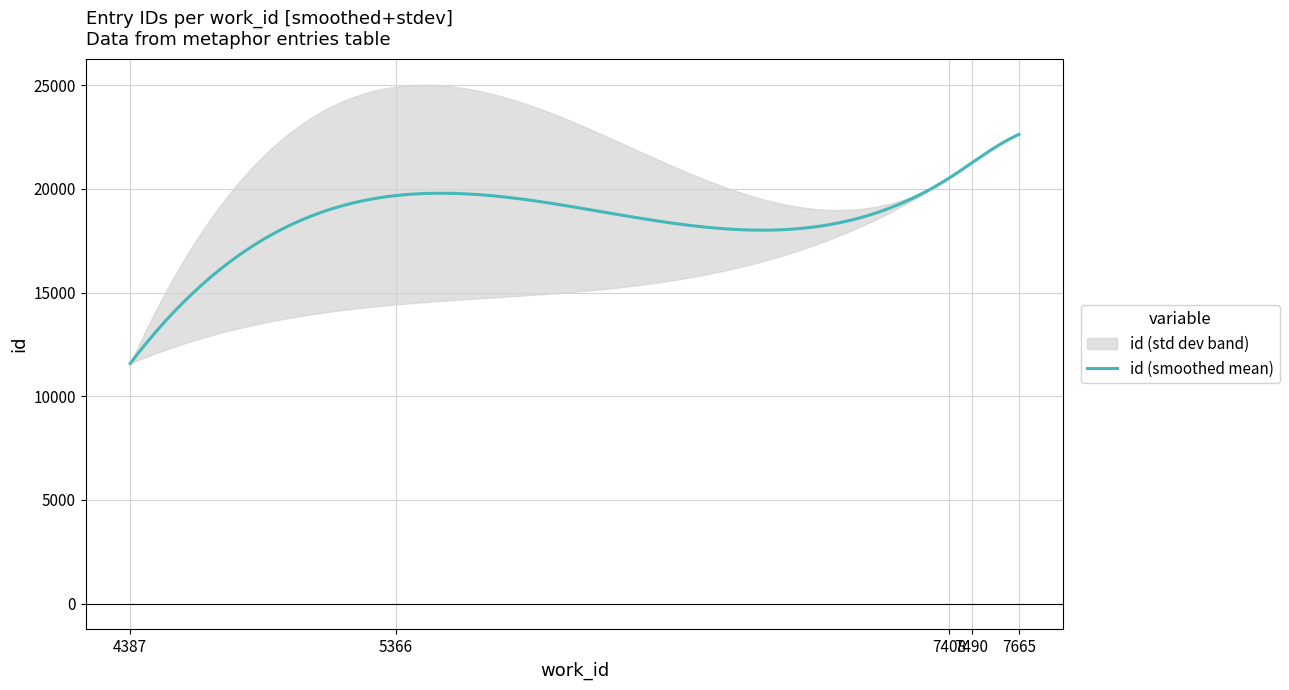

At which category does the chart reach its minimum across all series?

4387